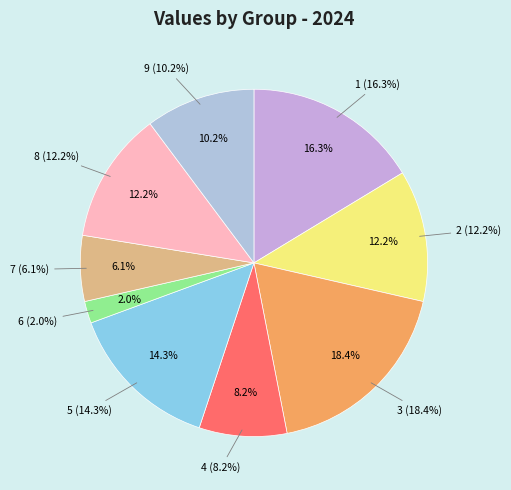

Which slice is the largest?

3